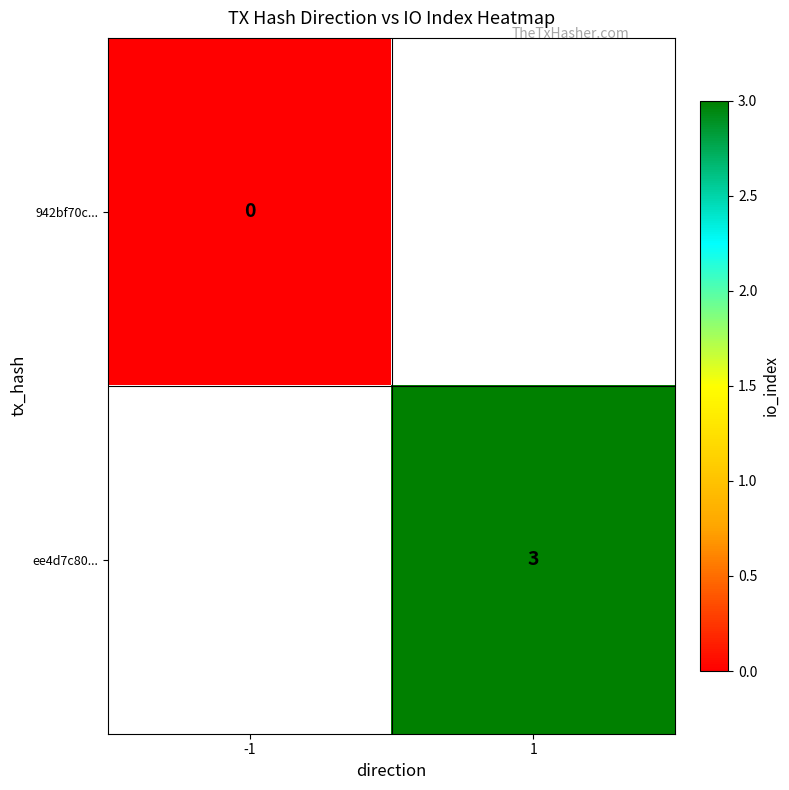

Which label corresponds to the smallest value in the chart?

-1